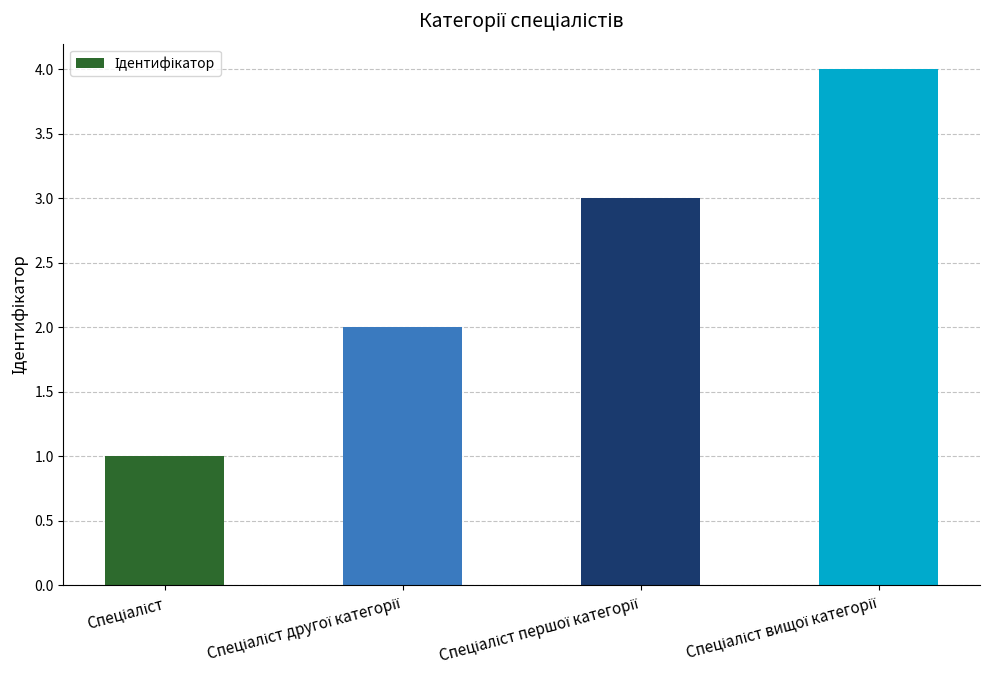

What is the difference between the maximum and minimum values?

3